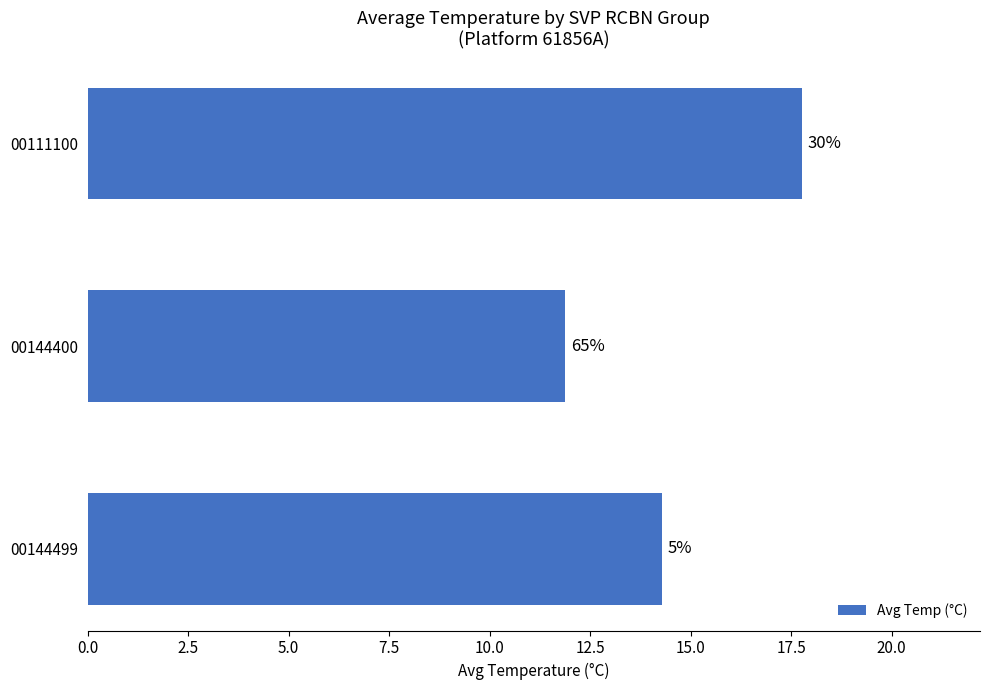

How many bars are there in total?

3